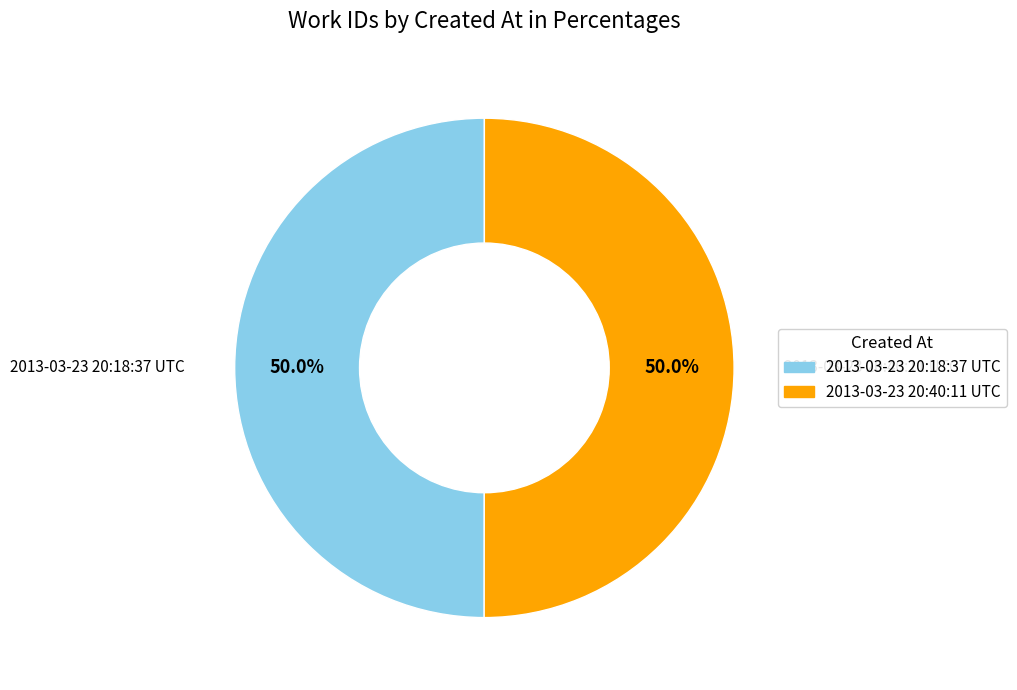

How many slices are in this pie chart?

2